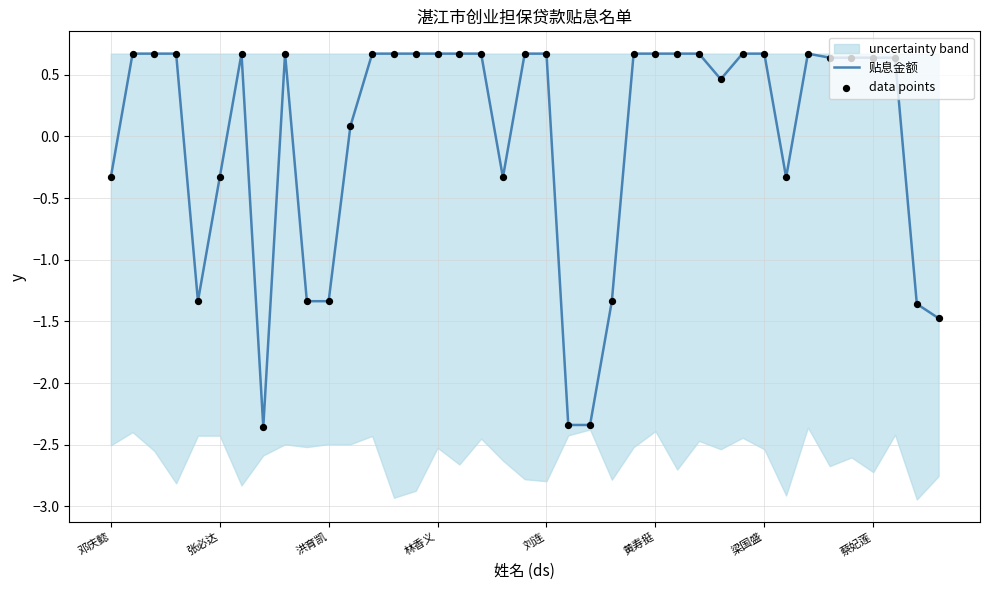

At how many categories does at least one series exceed -1?

30